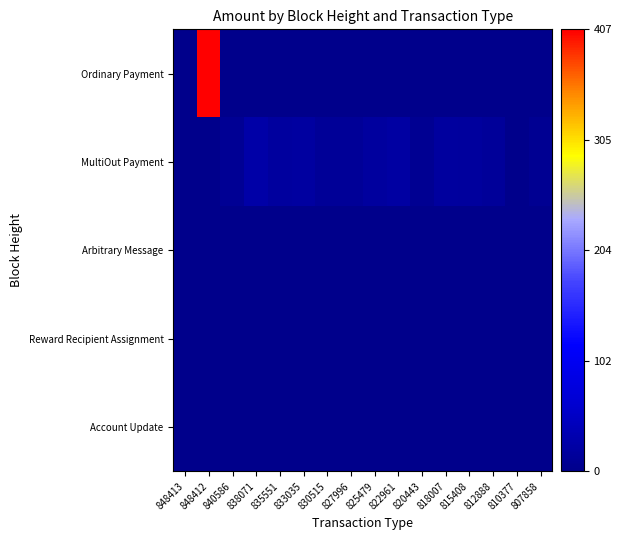

Between 838071 and 820443, which series saw the biggest shift?

MultiOut Payment